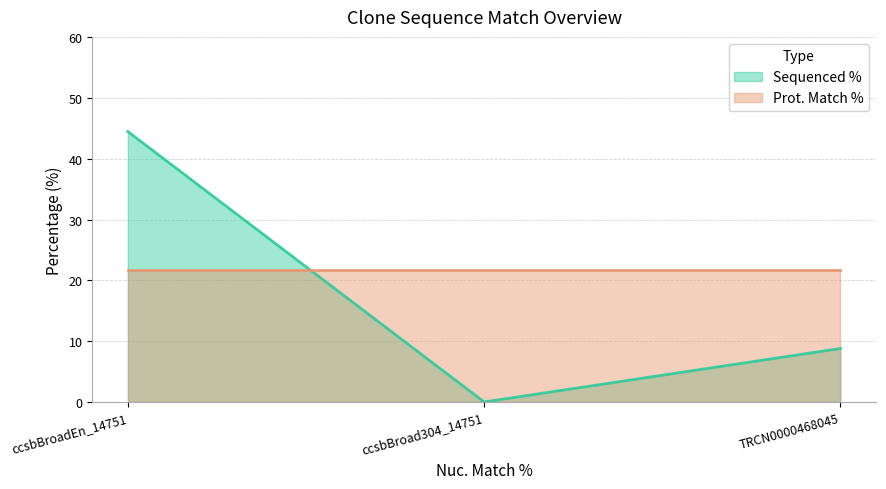

What is the label of the 3rd point from the right?

ccsbBroadEn_14751